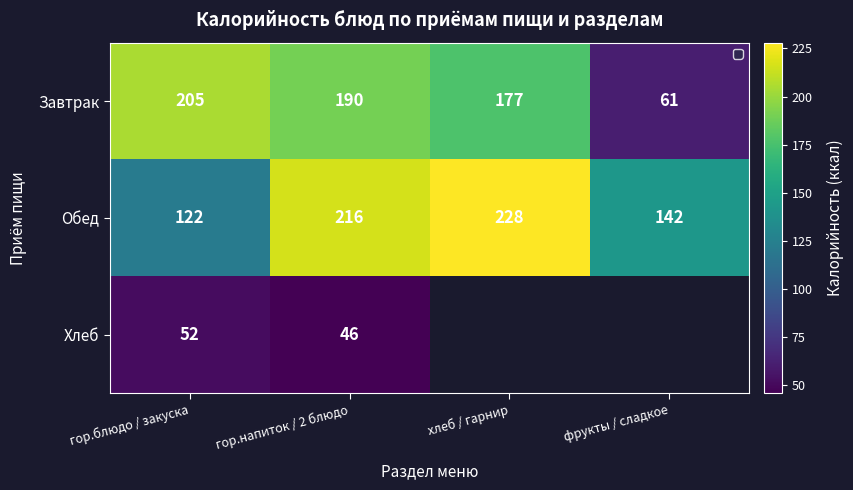

What is the lowest value of the Завтрак series?

61